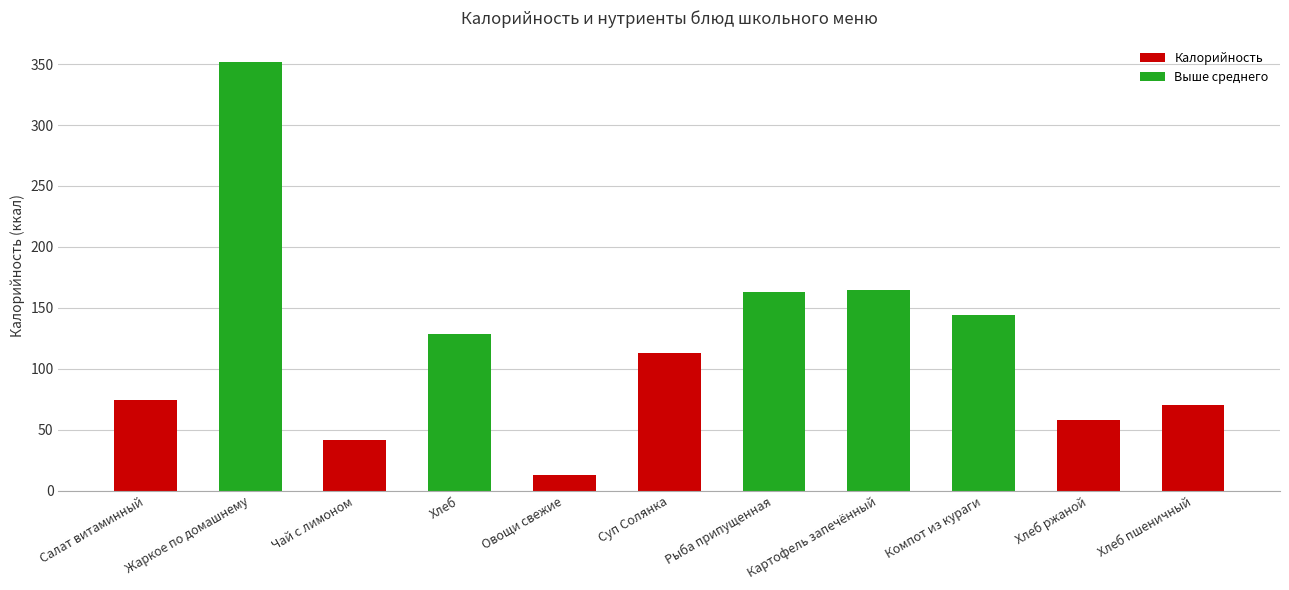

What is the change in value from Салат витаминный to Компот из кураги?

+69.9